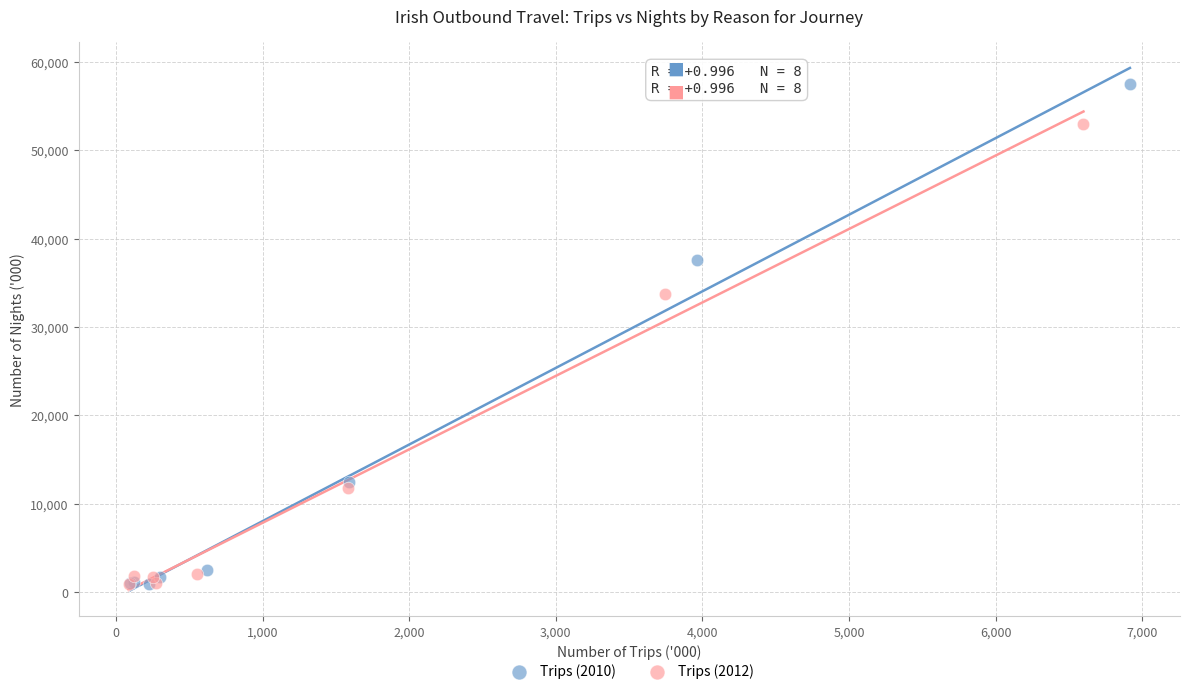

Which series has the largest Y range (max minus min)?

Trips (2010)